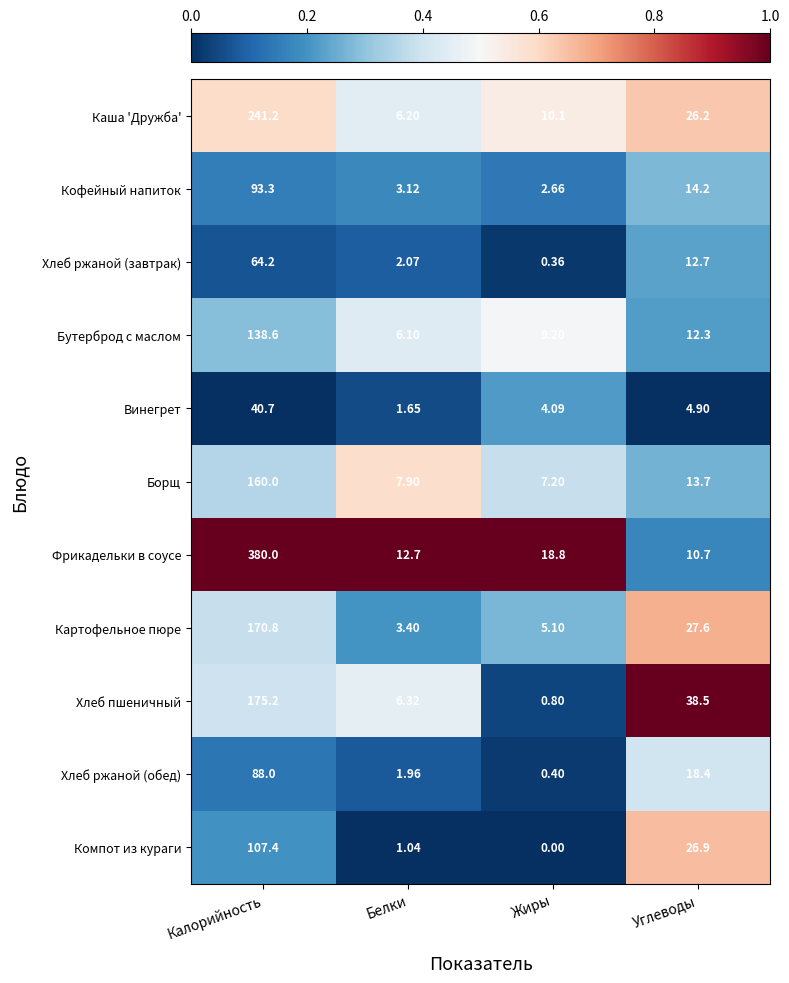

Where is Фрикадельки в соусе nearest to the value 195?

Жиры